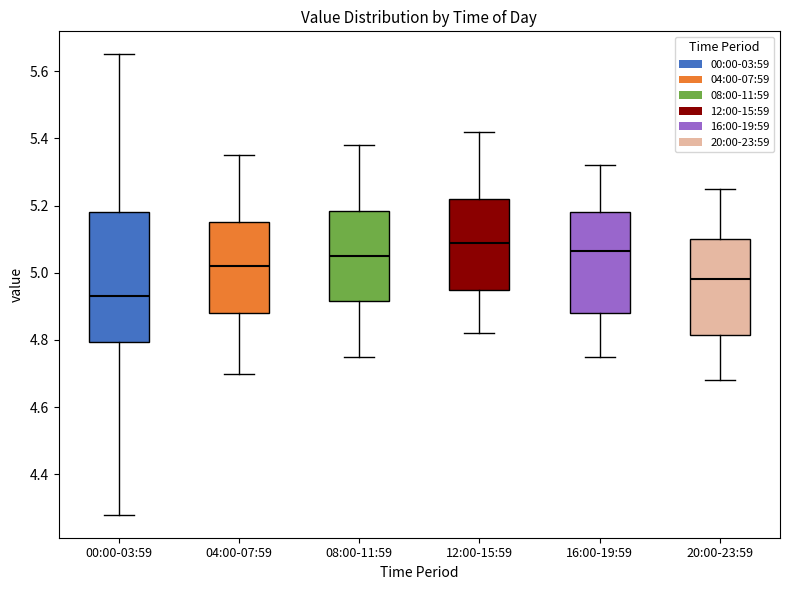

Reading left to right, transcribe this box plot: for each box, give where its median line is, the range the box spans, and where its two whiskers end, as read against the y-axis. The values are not printed on the chart, so give them approximately, as read against the axis.

00:00-03:59: median 4.94, box 4.80 to 5.18, whiskers 4.28 to 5.66
04:00-07:59: median 5.02, box 4.88 to 5.16, whiskers 4.70 to 5.36
08:00-11:59: median 5.06, box 4.92 to 5.18, whiskers 4.76 to 5.38
12:00-15:59: median 5.10, box 4.96 to 5.22, whiskers 4.82 to 5.42
16:00-19:59: median 5.06, box 4.88 to 5.18, whiskers 4.76 to 5.32
20:00-23:59: median 4.98, box 4.82 to 5.10, whiskers 4.68 to 5.26